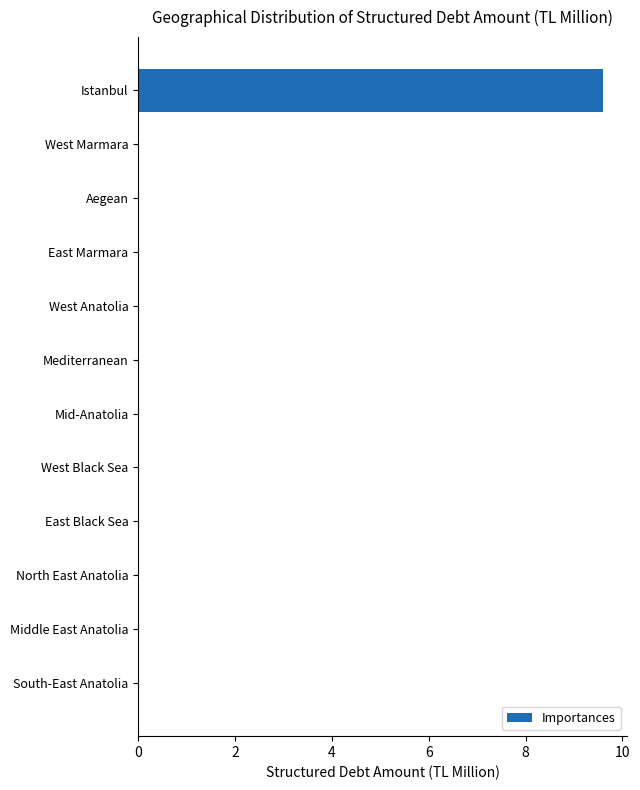

What is the sum of all values?

9.6